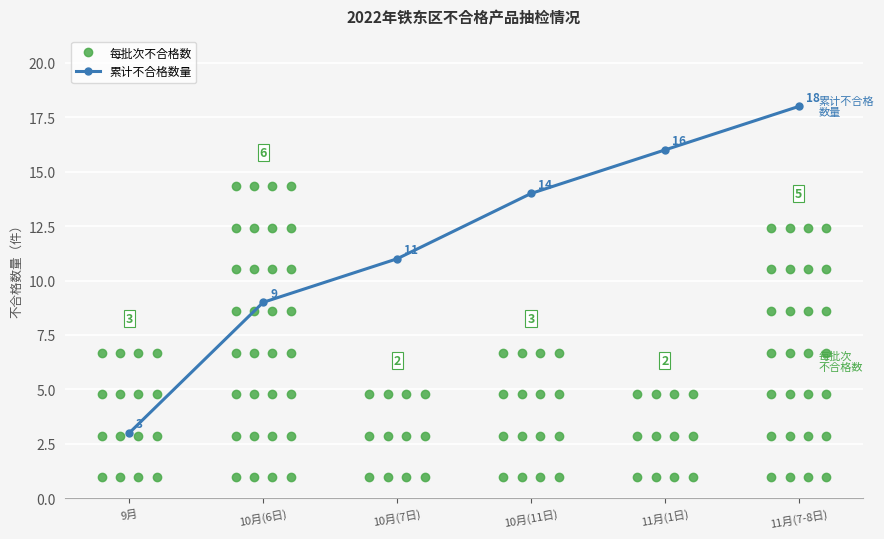

Reading right to left, extract all data points from this chart.

11月(7-8日)=18	11月(1日)=16	10月(11日)=14	10月(7日)=11	10月(6日)=9	9月=3